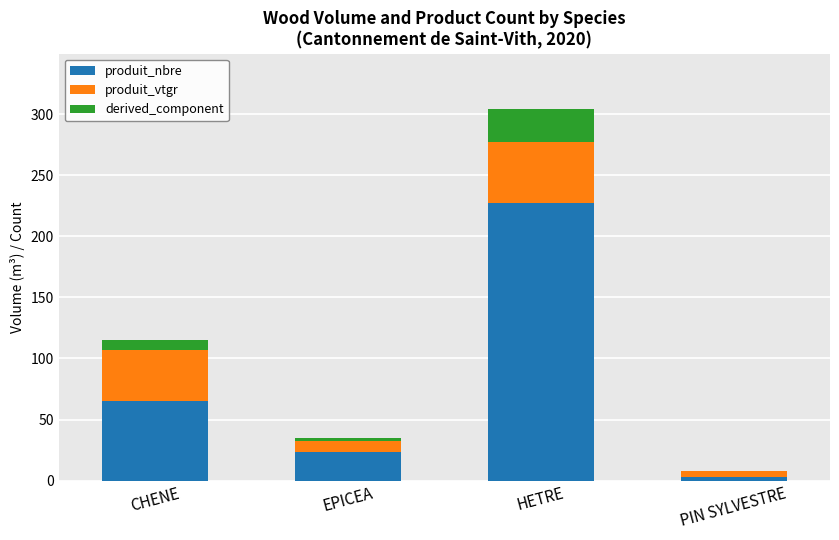

Reading left to right, list the values for the produit_nbre series.

CHENE=65.0	EPICEA=23.0	HETRE=227.0	PIN SYLVESTRE=3.0